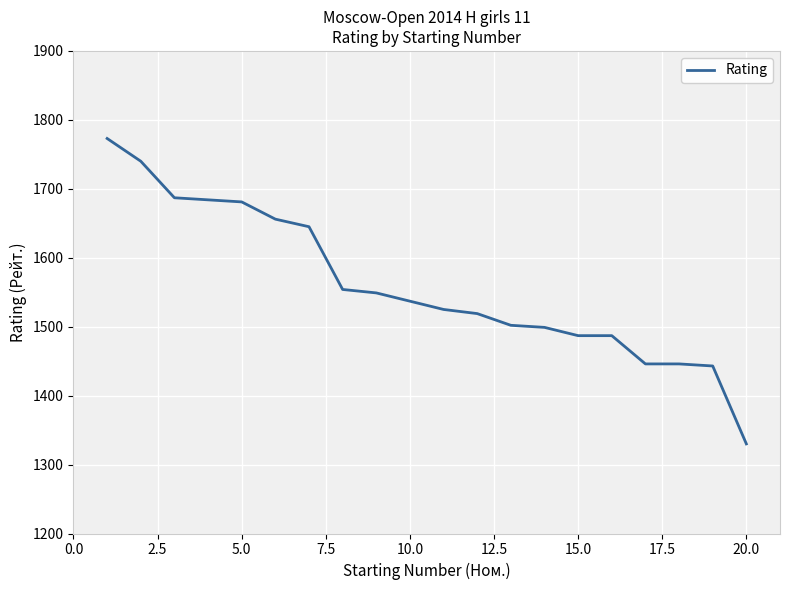

What is the difference between the maximum and second lowest values?

330